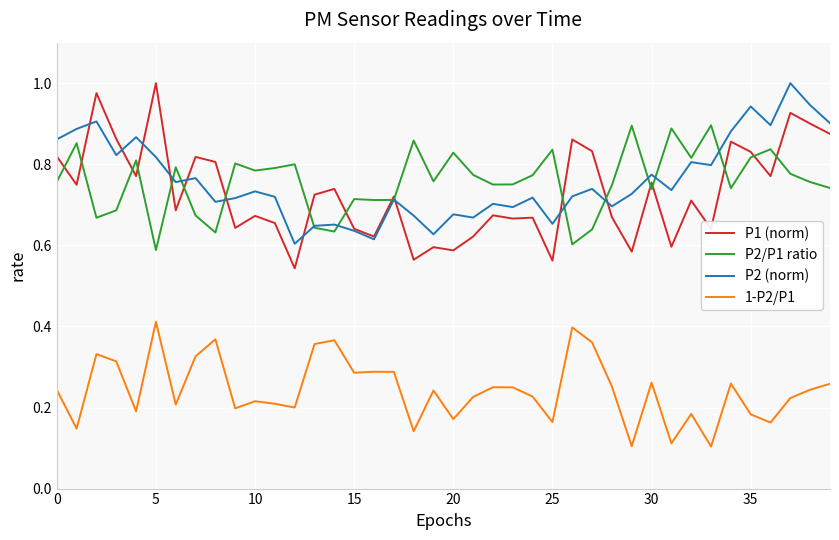

At which label is 1-P2/P1 closest to 0?

33